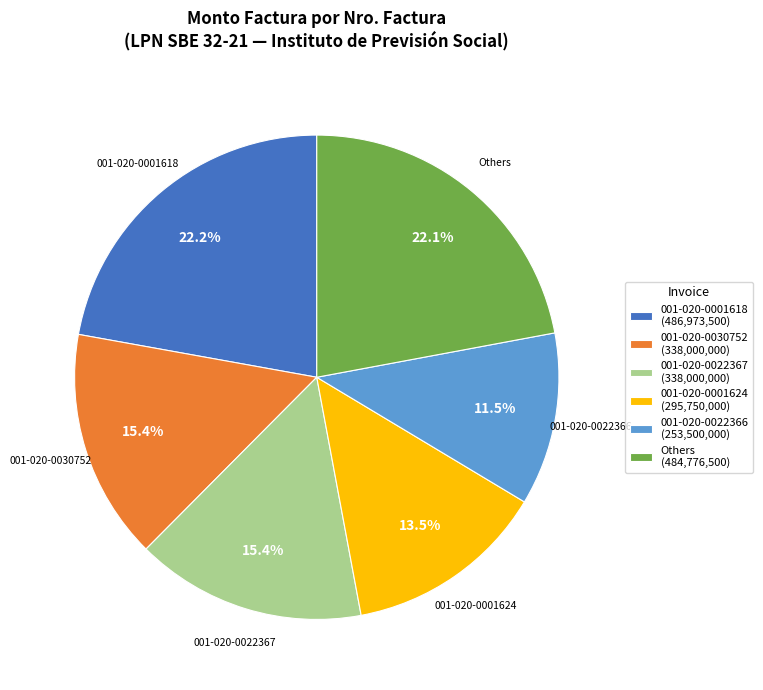

Do 001-020-0022367 (338,000,000) and 001-020-0022366 (253,500,000) together represent more than half of the pie?

No